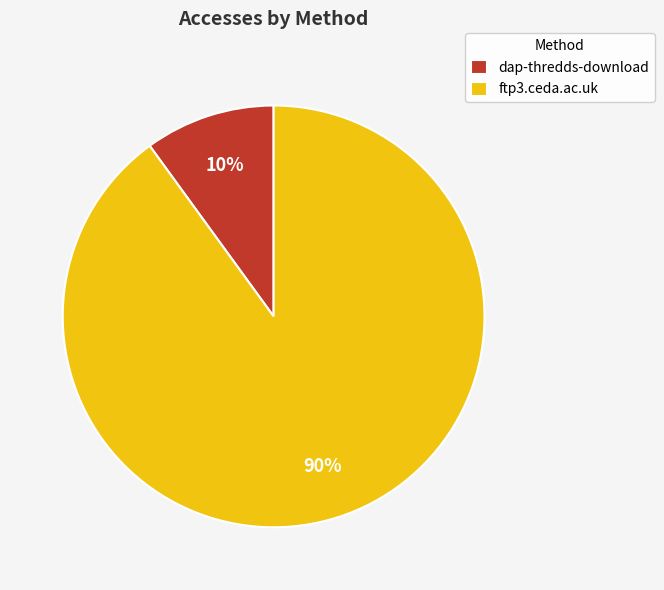

What percentage is the dap-thredds-download slice, to the nearest percent?

10%